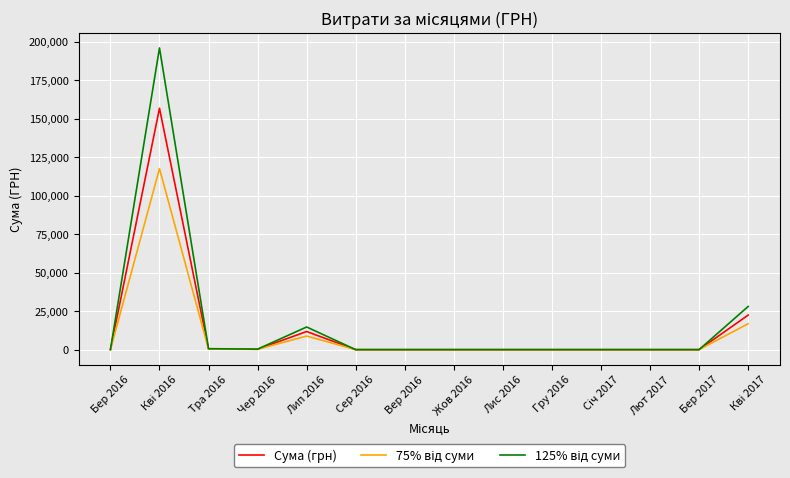

What is the maximum value for Сума (грн)?

156892.3